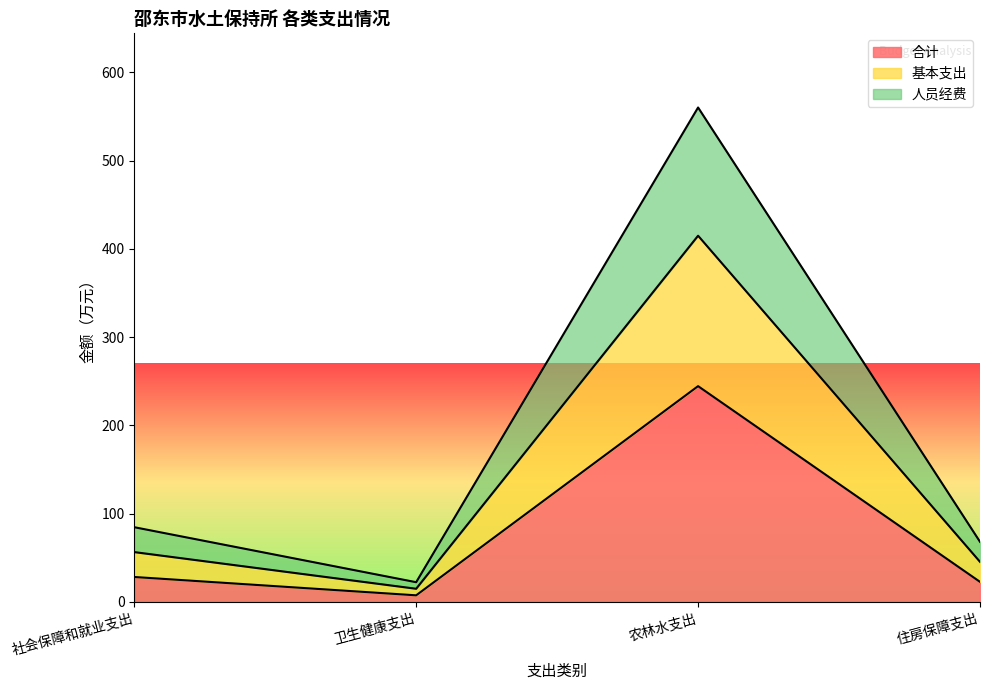

Which category has the highest value in the 合计 series?

农林水支出